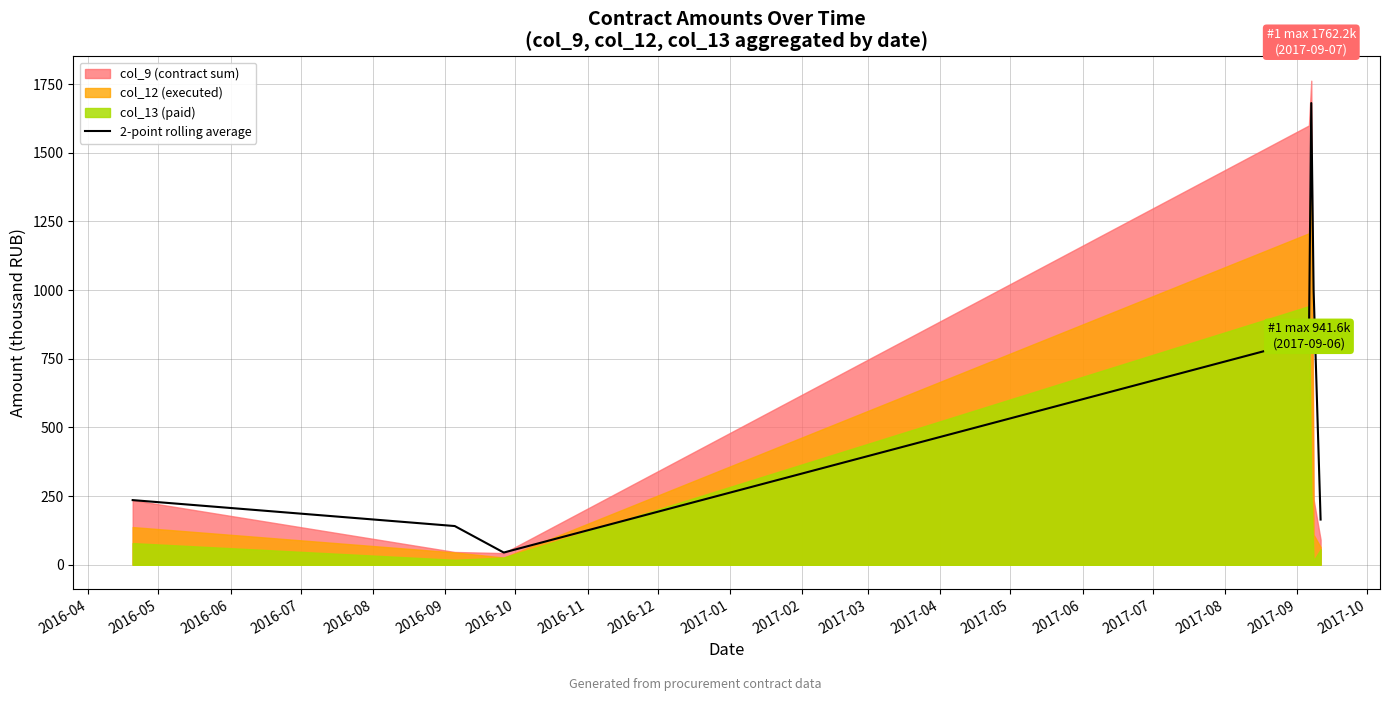

What is the minimum value for 2-point rolling average?

44.5